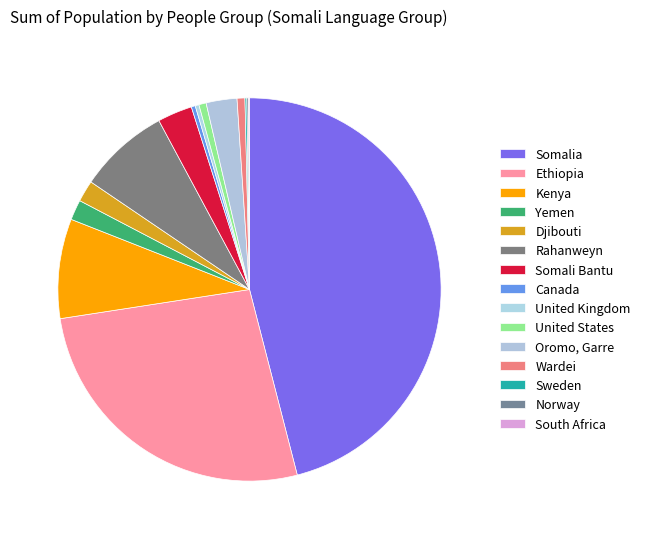

To the nearest percent, what portion does Djibouti represent?

2%